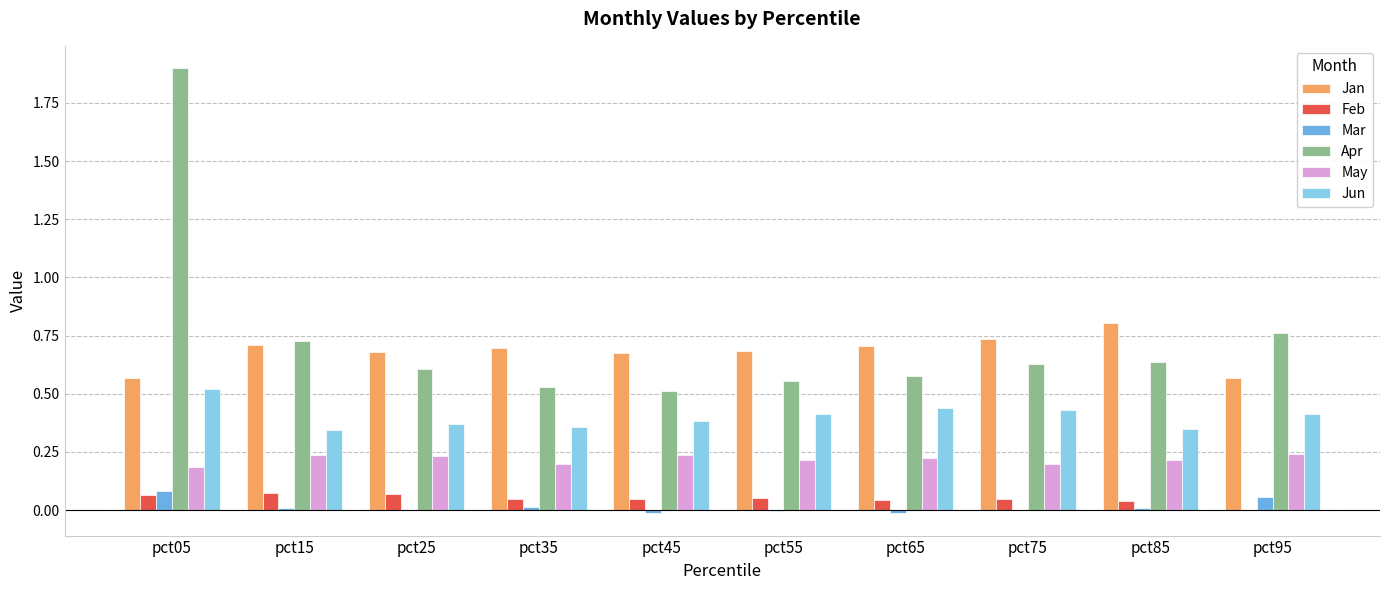

The value of May at pct05 is 0.2. True or false?

True